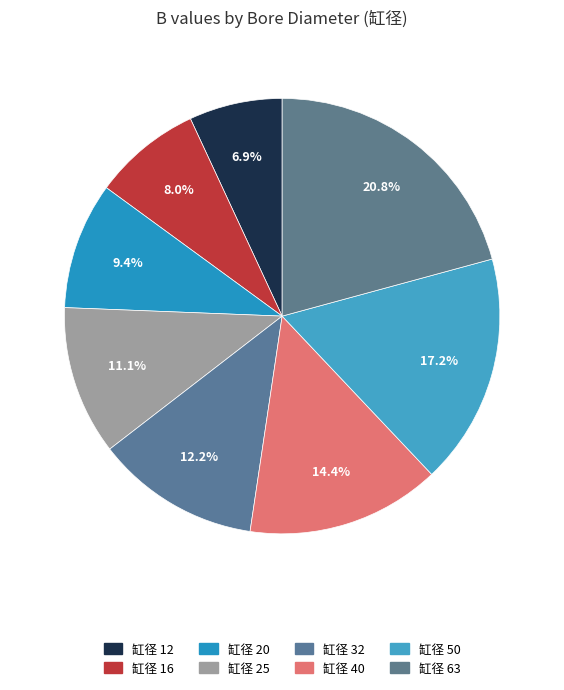

Rank the categories by value from highest to lowest.

63, 50, 40, 32, 25, 20, 16, 12